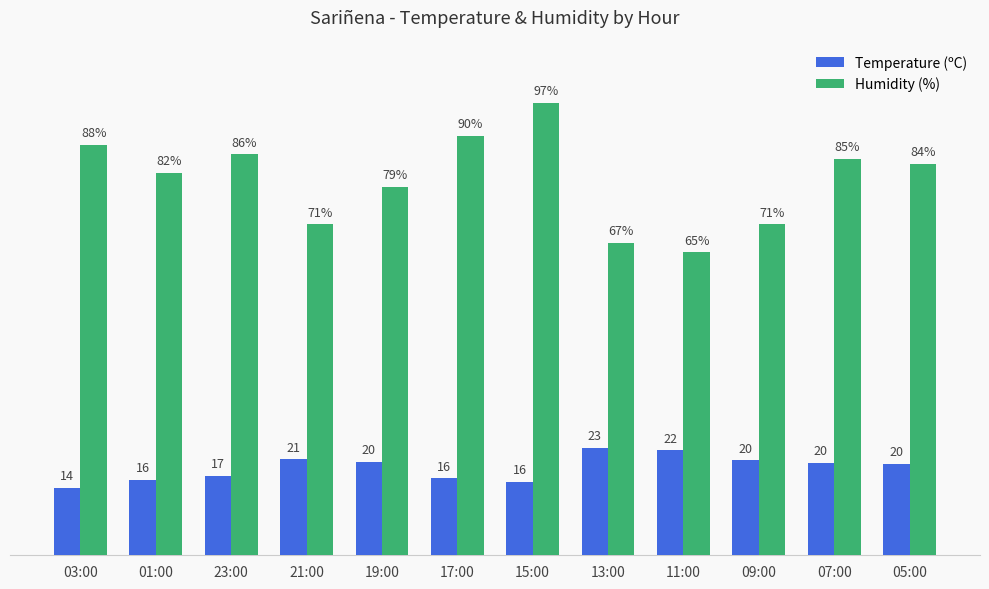

Which series has the largest range (max minus min)?

Humidity (%)